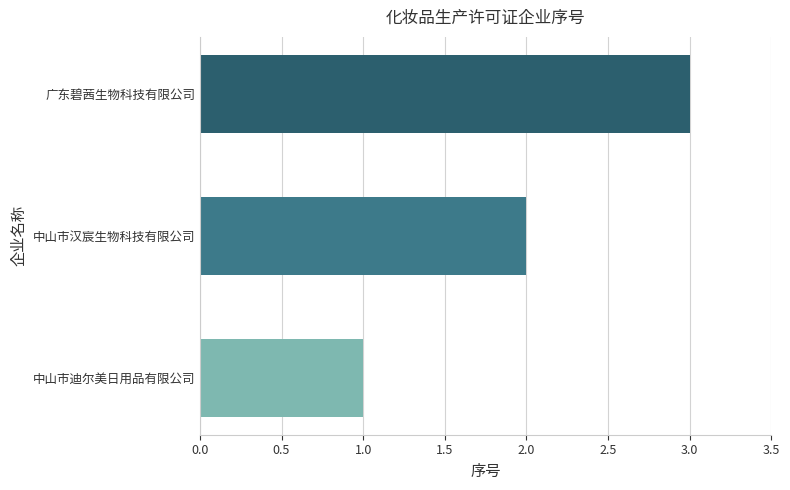

Count the number of data series in this chart.

1